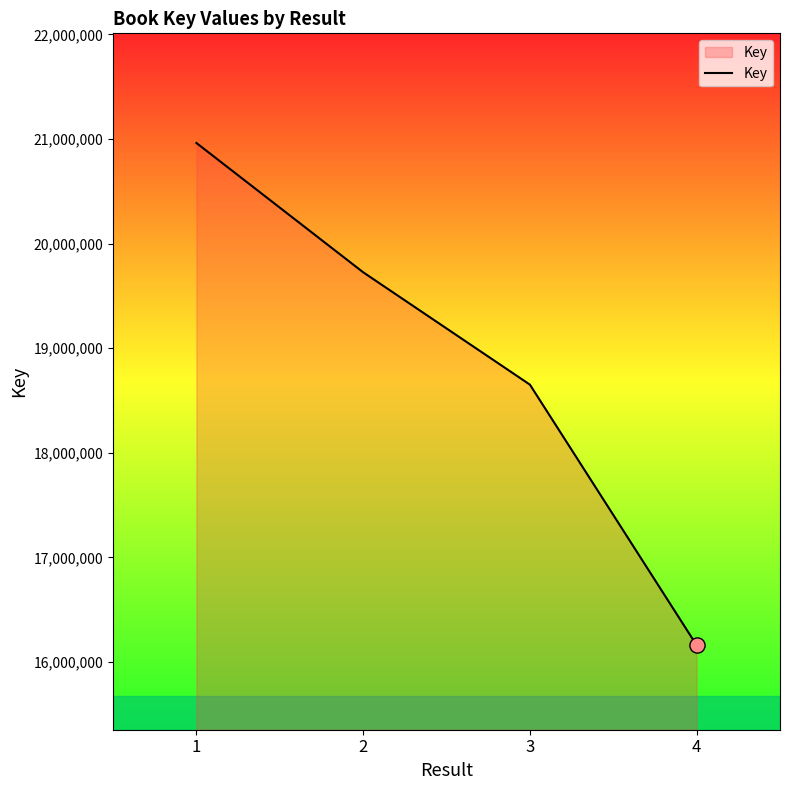

Between 4 and 2, which is larger?

2